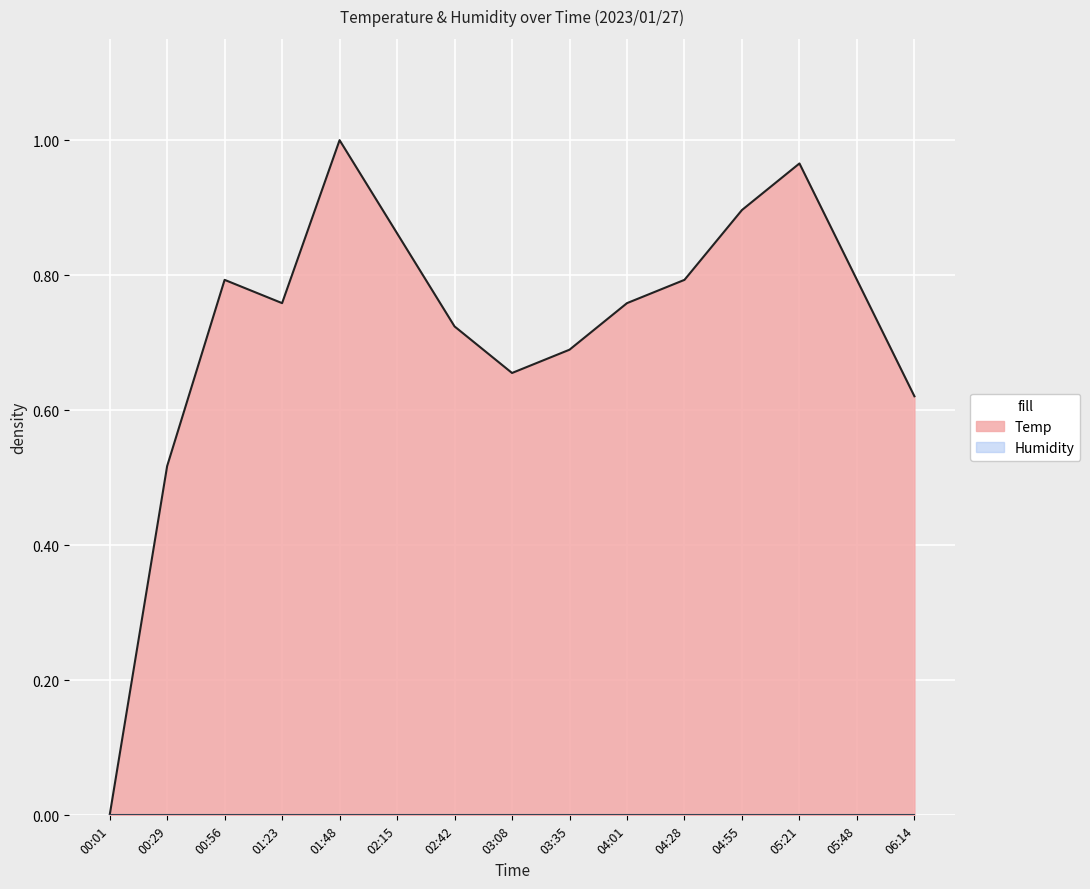

What is the maximum value shown in the chart?

1.0